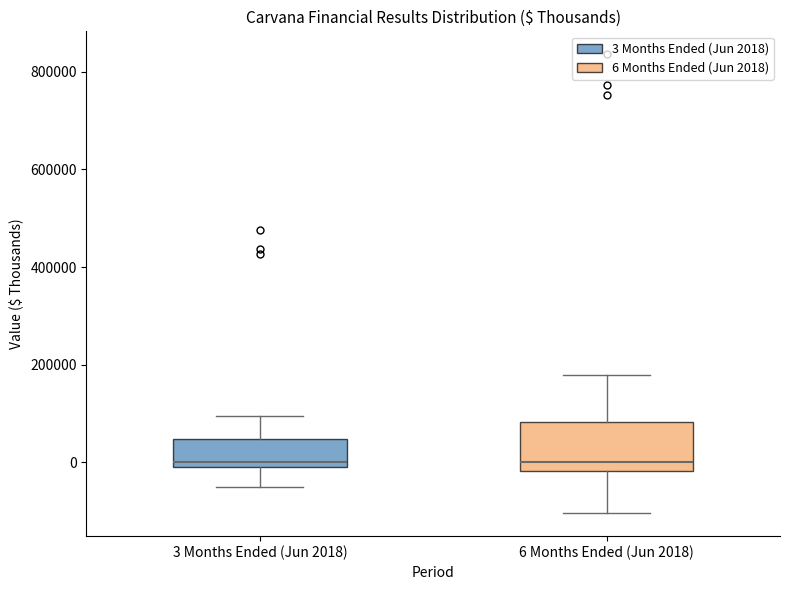

Where does the upper whisker of the box for 3 Months Ended (Jun 2018) end on the y-axis? The values are not printed on the chart, so give them approximately, as read against the axis.

100000